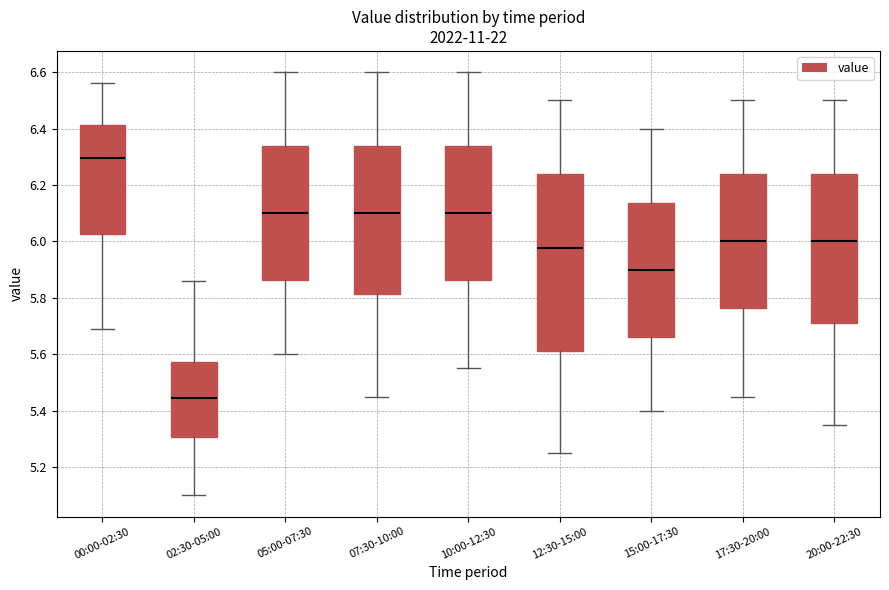

Which box's median line is the highest?

00:00-02:30